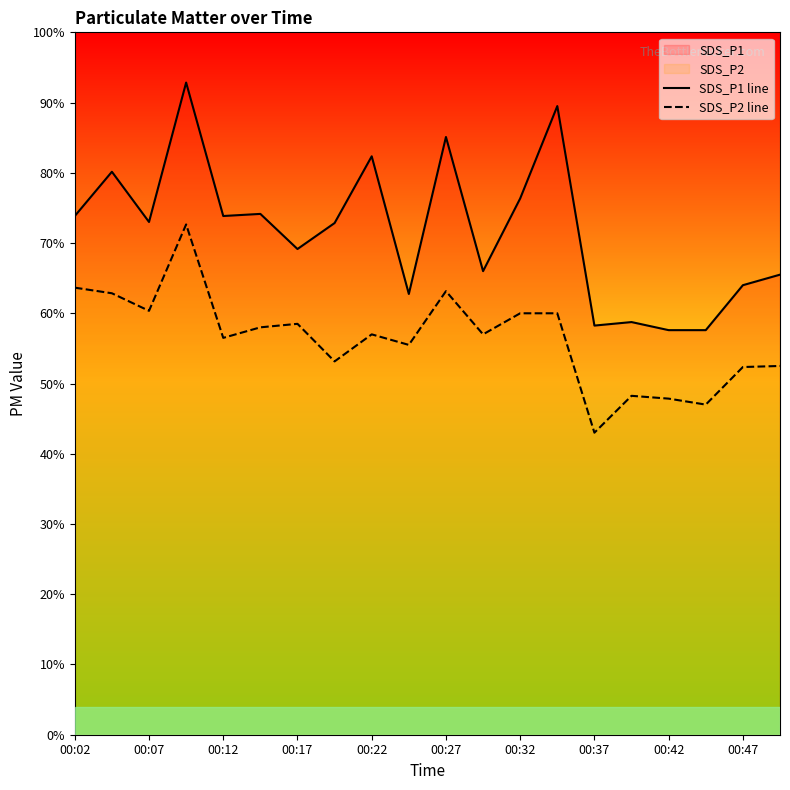

True or false: SDS_P2 line and SDS_P1 line cross at least once.

False